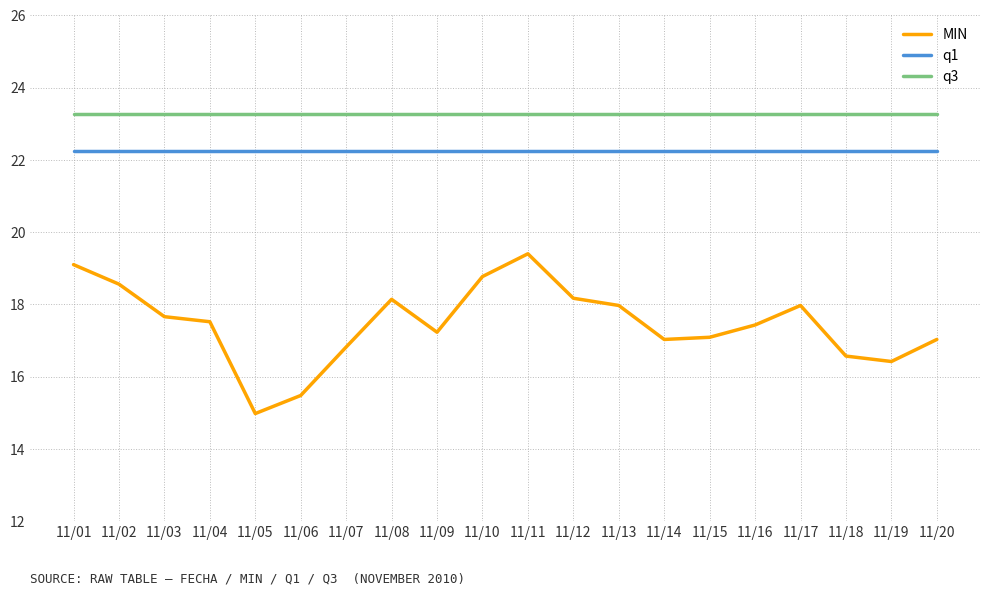

What is the smallest value displayed?

15.0